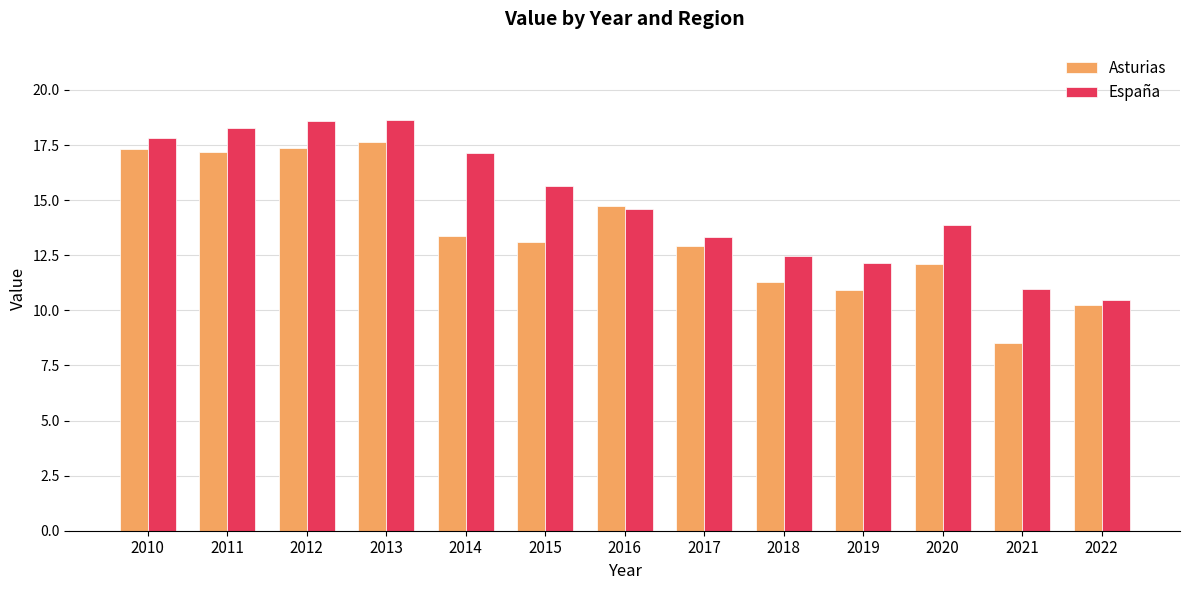

Are the bars grouped side by side (vs. stacked)?

Yes